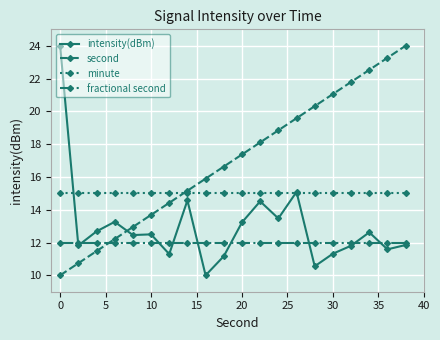

What is the greatest value displayed?

24.0